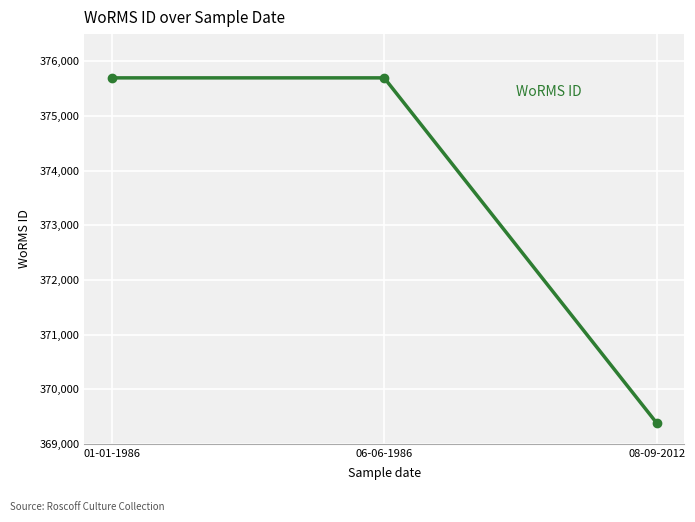

Approximately how many times larger is the value at 01-01-1986 compared to 08-09-2012?

1.0